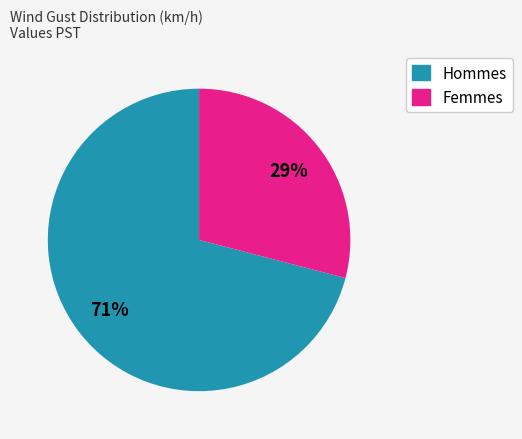

Is there a majority slice in this chart?

Yes